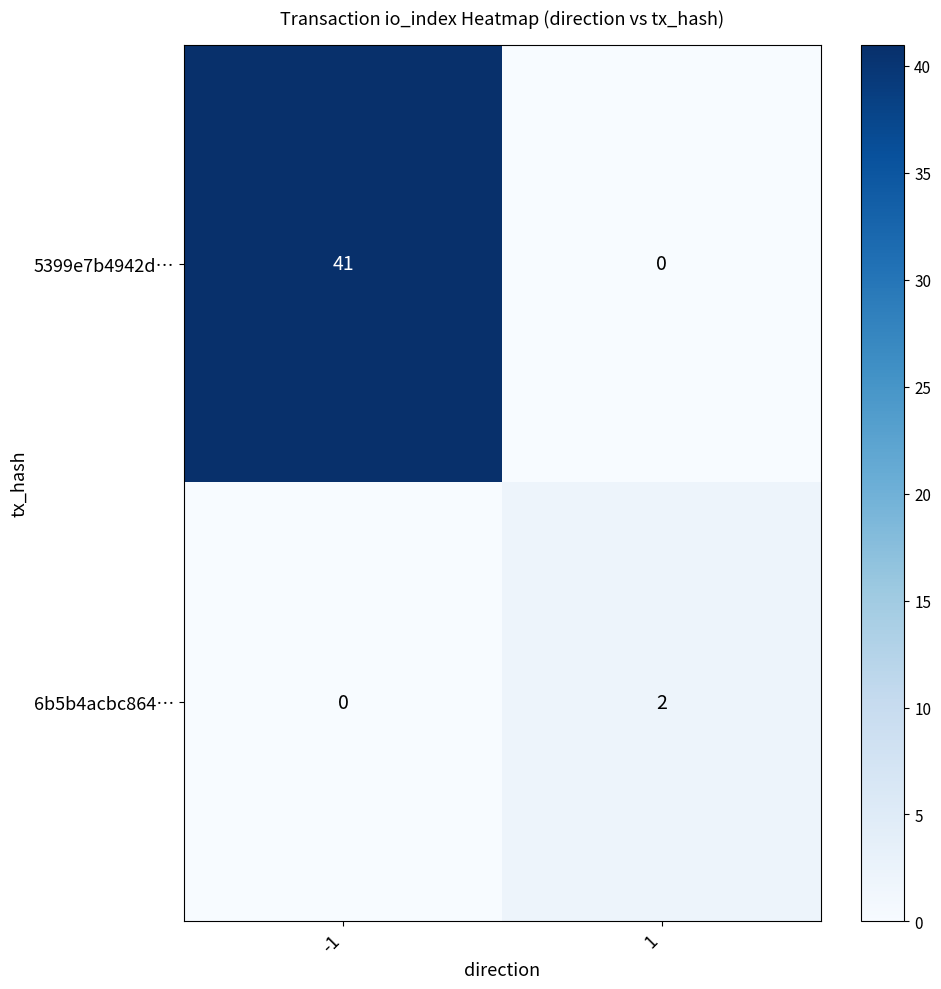

Between -1 and 1, which series saw the biggest shift?

5399e7b4942d…